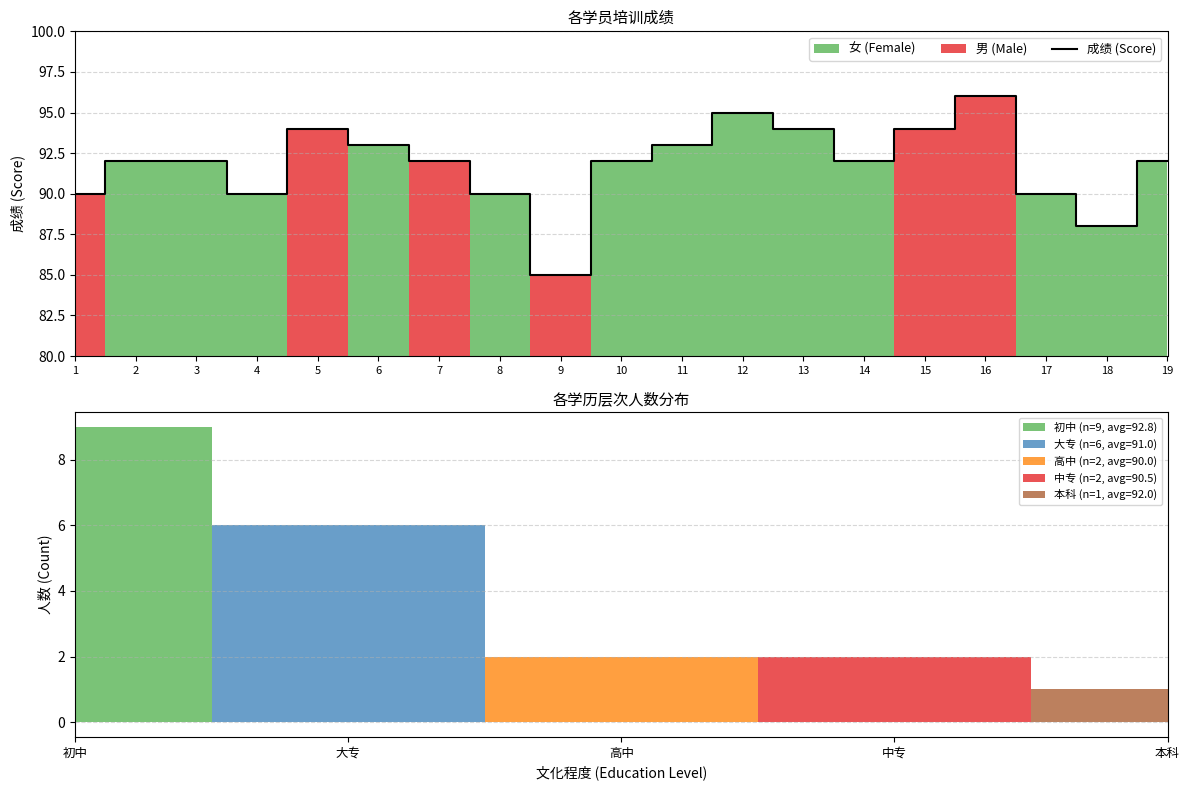

True or false: the data has more than 1 interior local peaks.

True